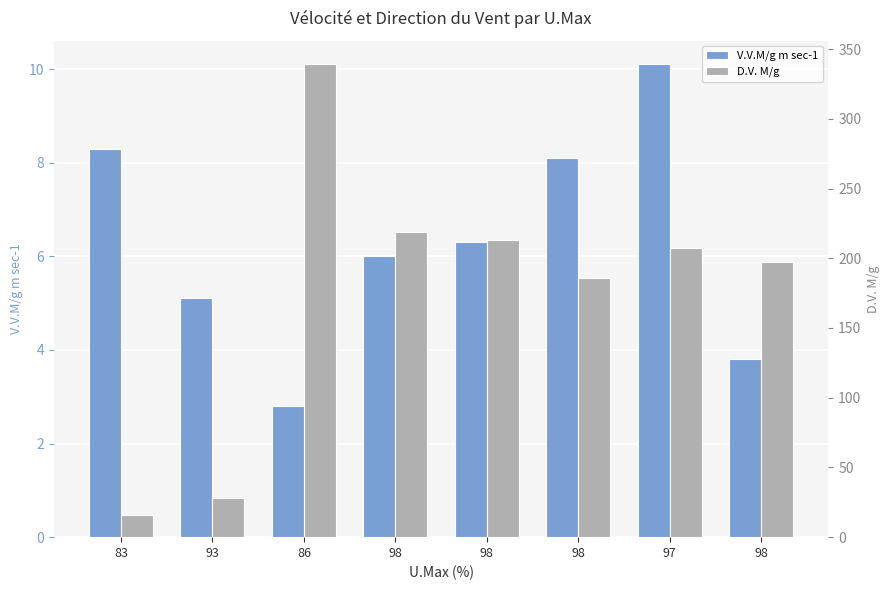

Which series has the largest total across all categories?

D.V. M/g